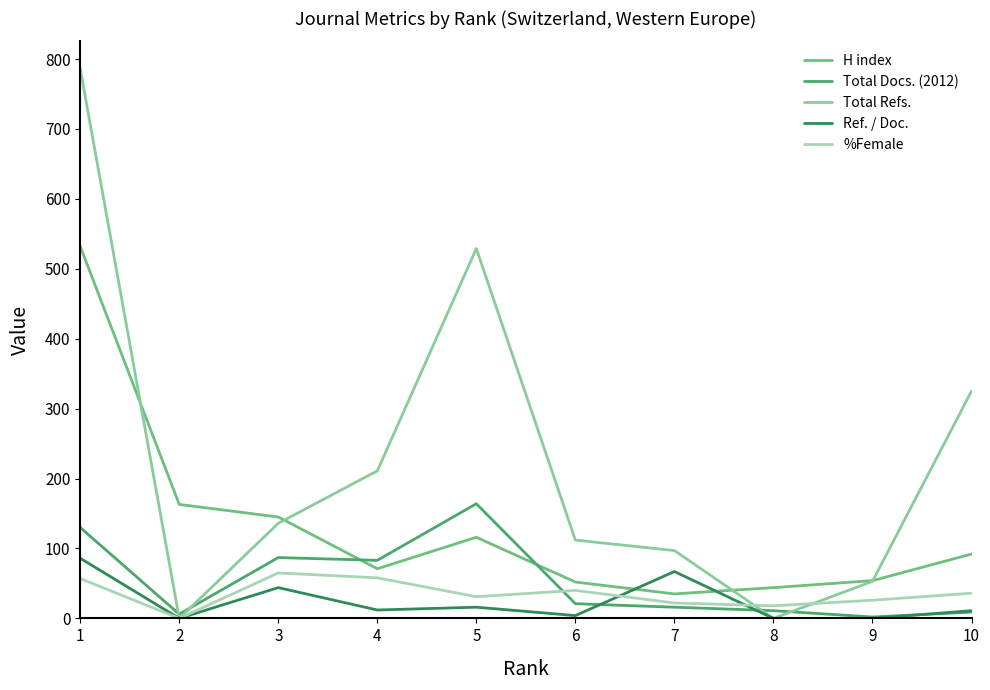

What is the maximum value shown in the chart?

786